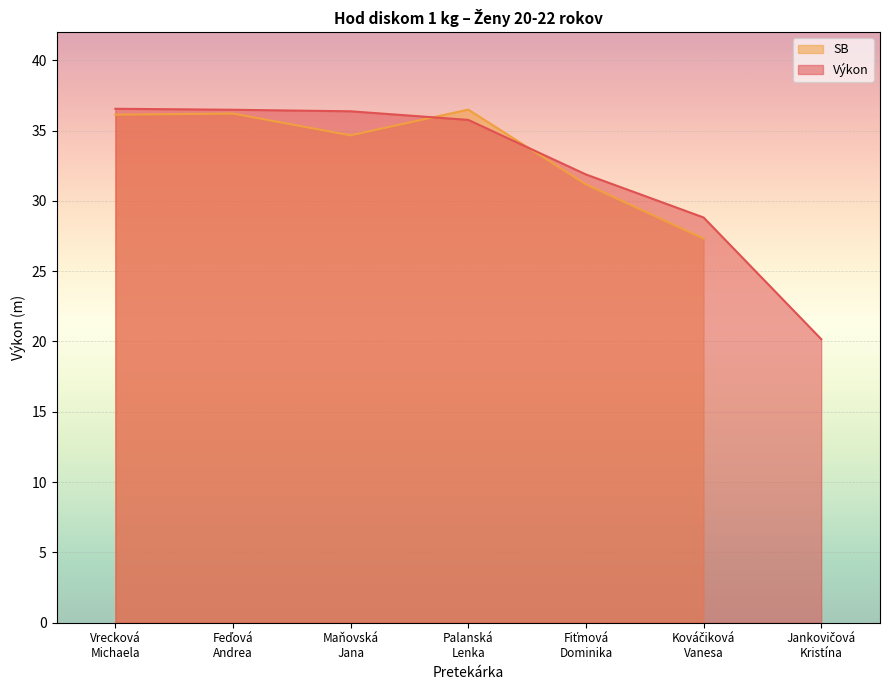

What is the difference between the maximum and minimum values?

16.4